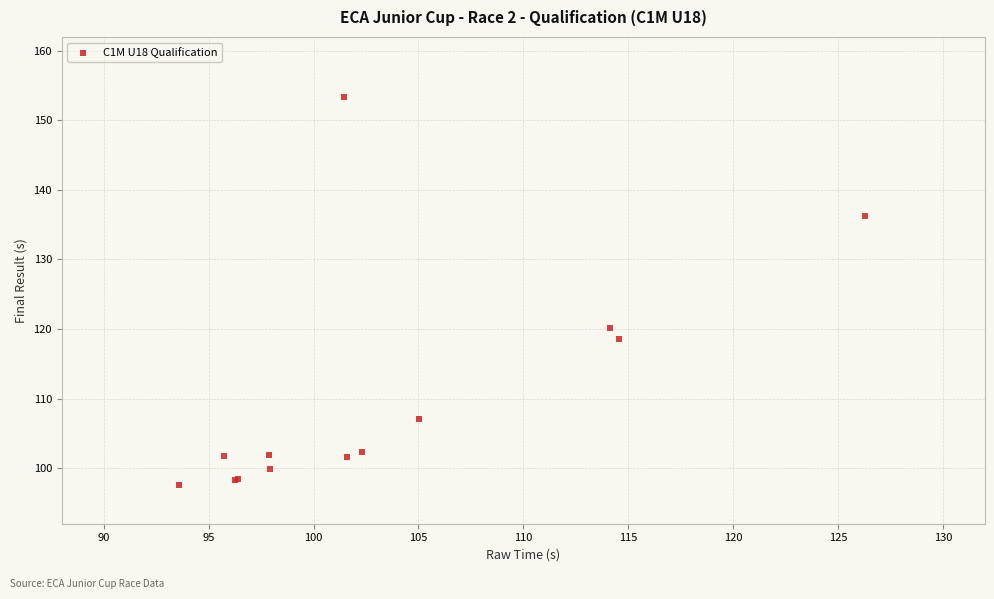

What Y value in the scatter plot is closest to 125?

120.1